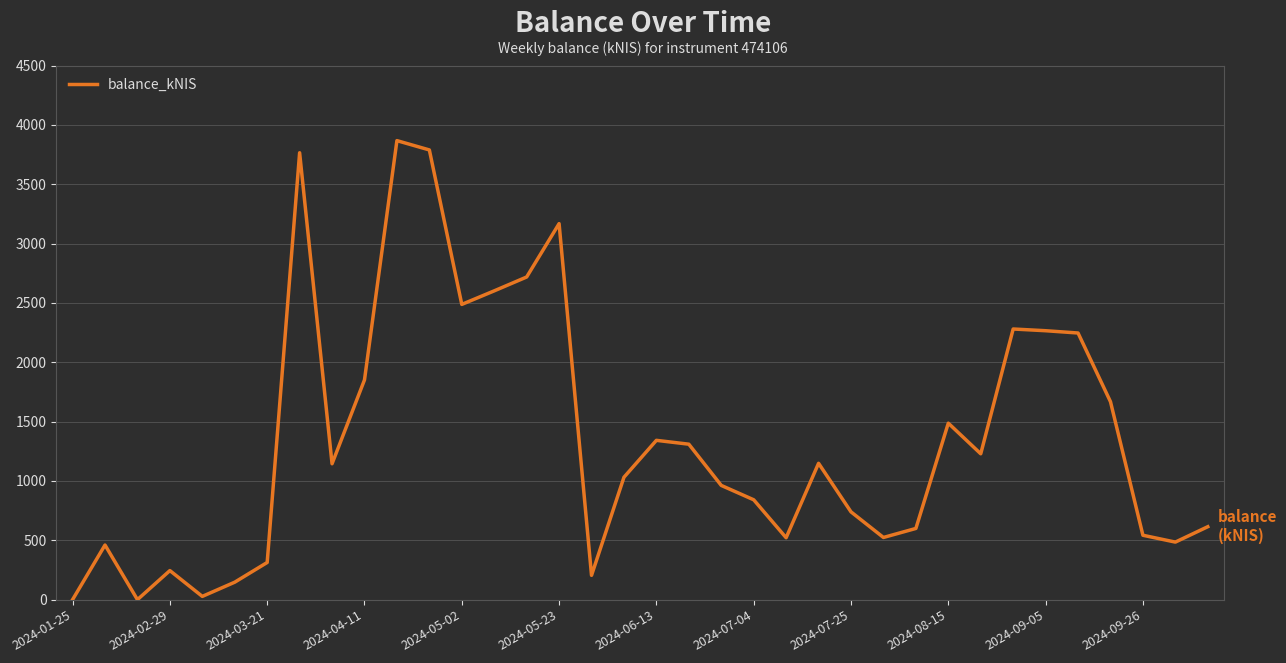

What is the difference between the maximum and minimum values?

3867.1